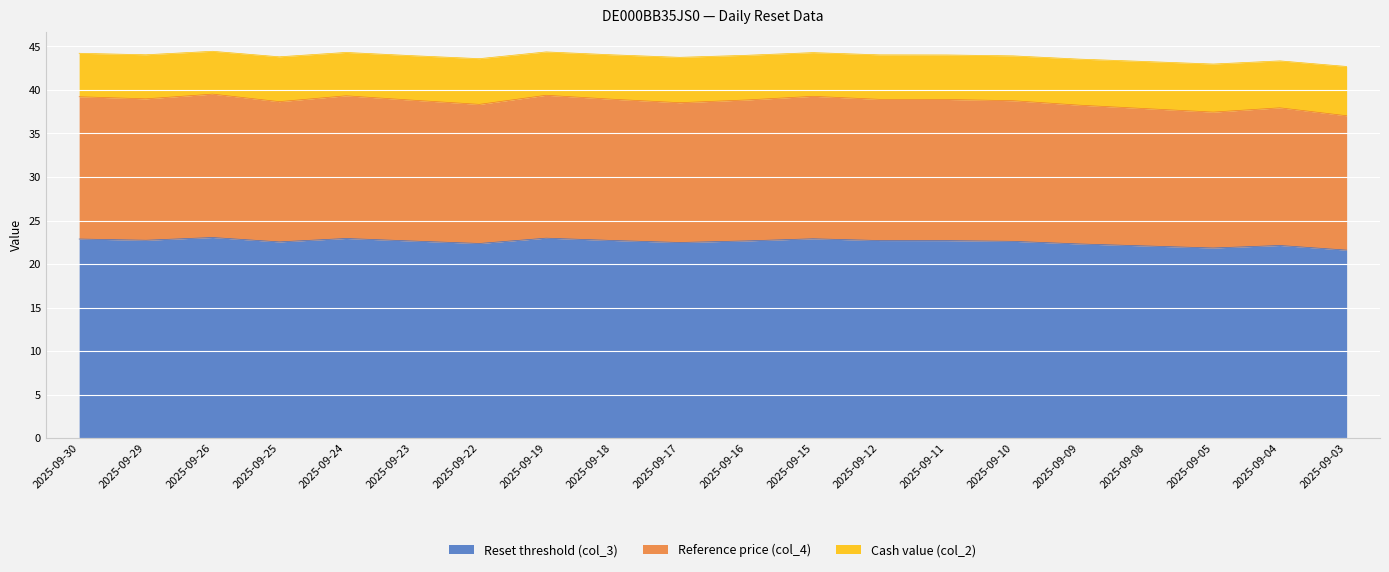

How many data points in Reference price (col_4) are above 38?

16